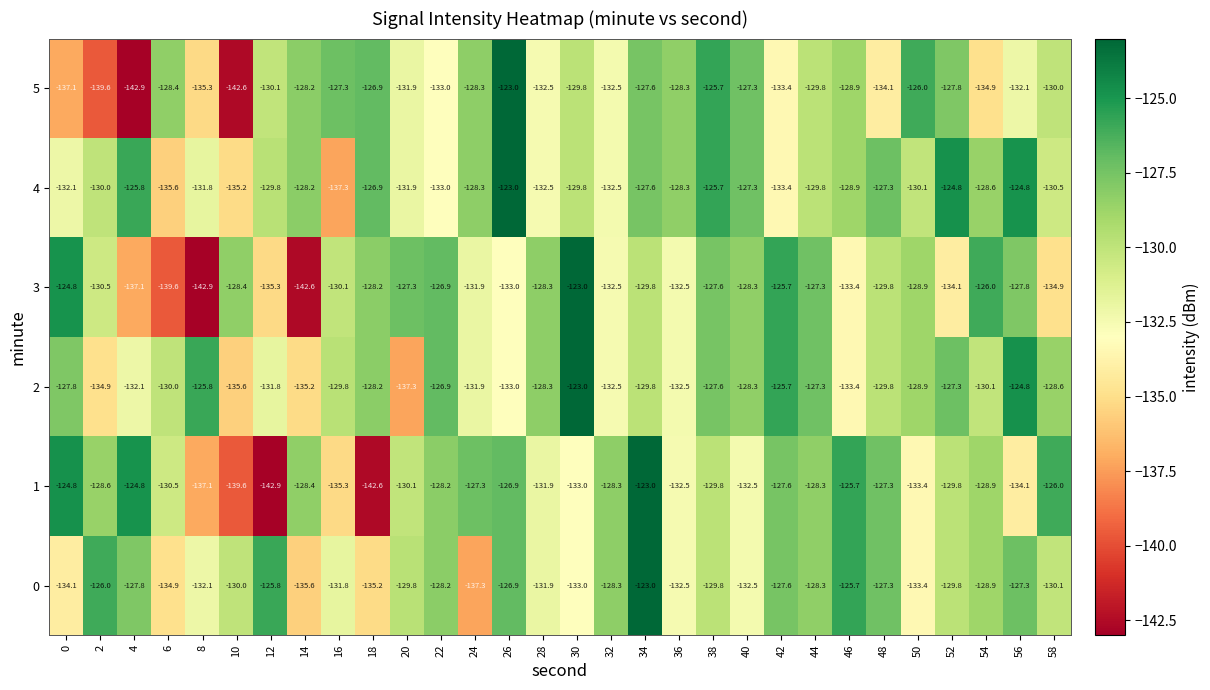

The value of 2 at 22 is -80.1. True or false?

False